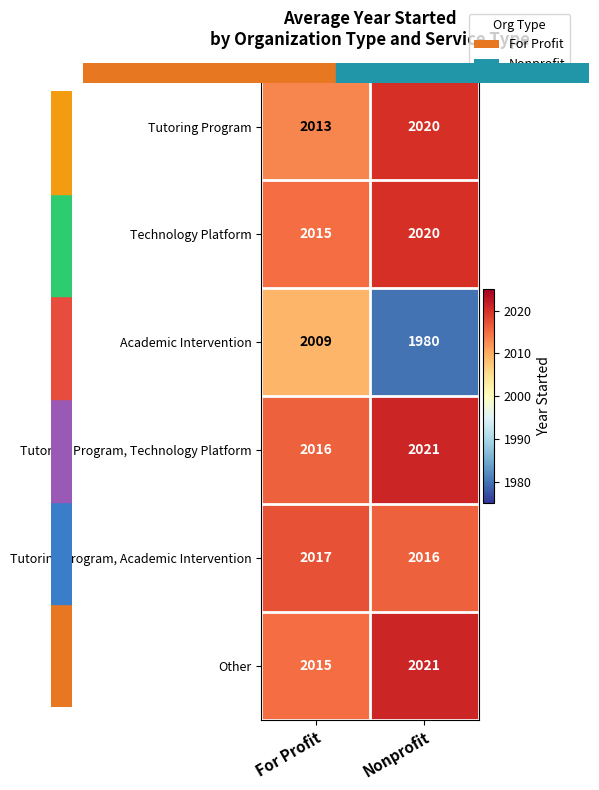

What is the total value across all series at Nonprofit?

12078